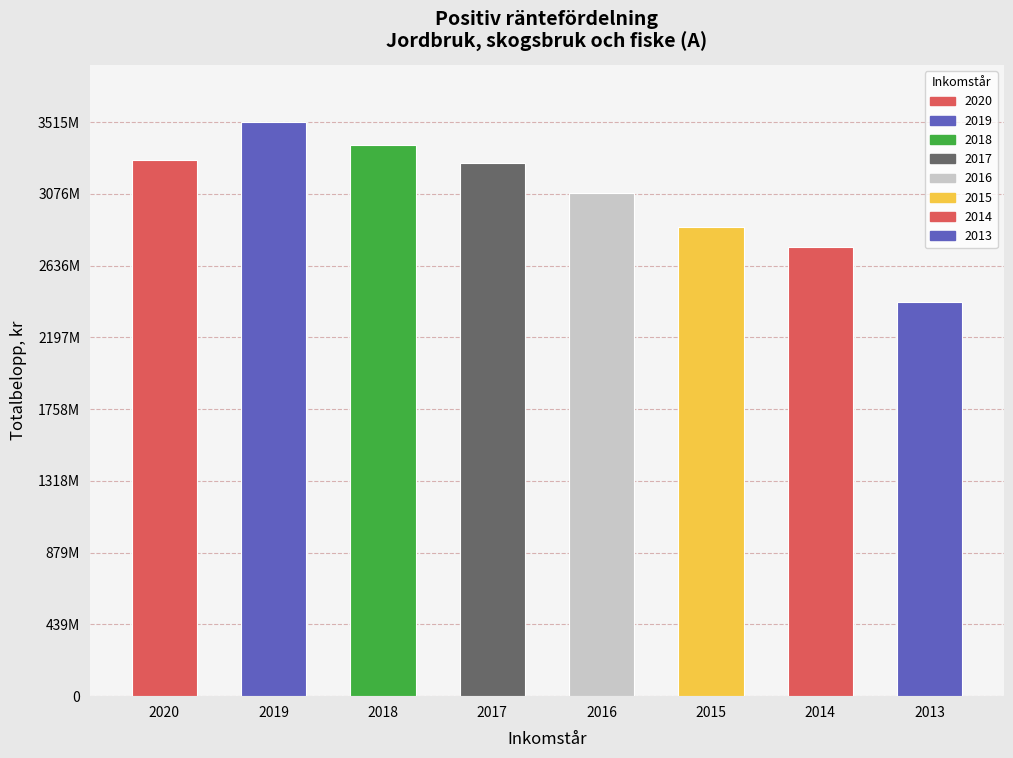

What is the difference between the maximum and second lowest values in the Totalbelopp, kr series?

766547557